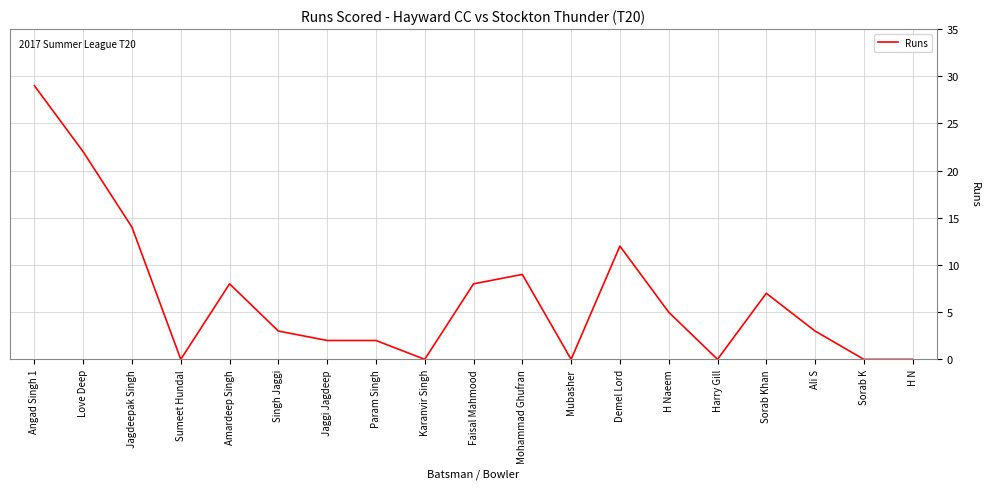

True or false: the data has more than 1 interior local peaks.

True